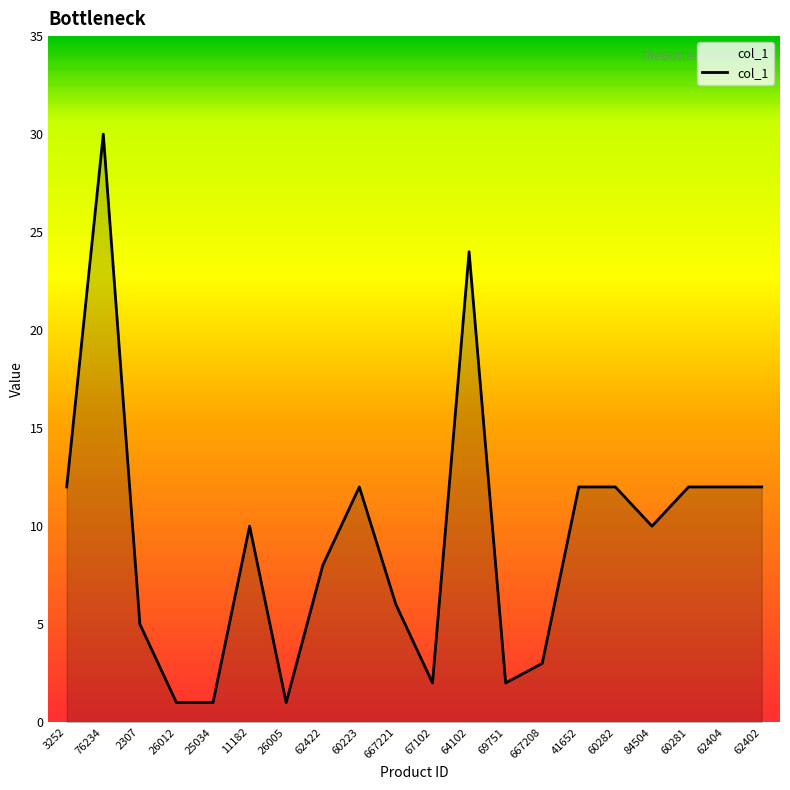

True or false: the data shows 12 at 62402.

True